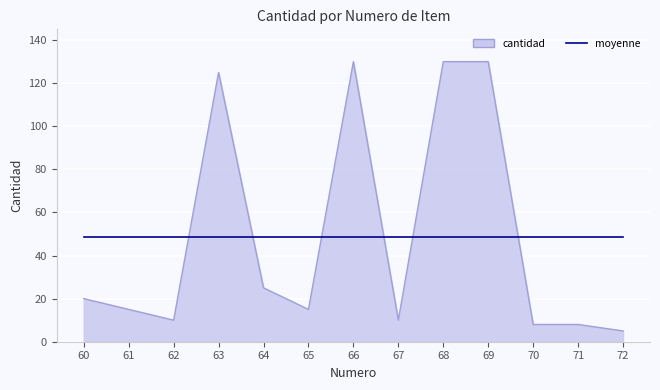

At which label is cantidad closest to 67?

64